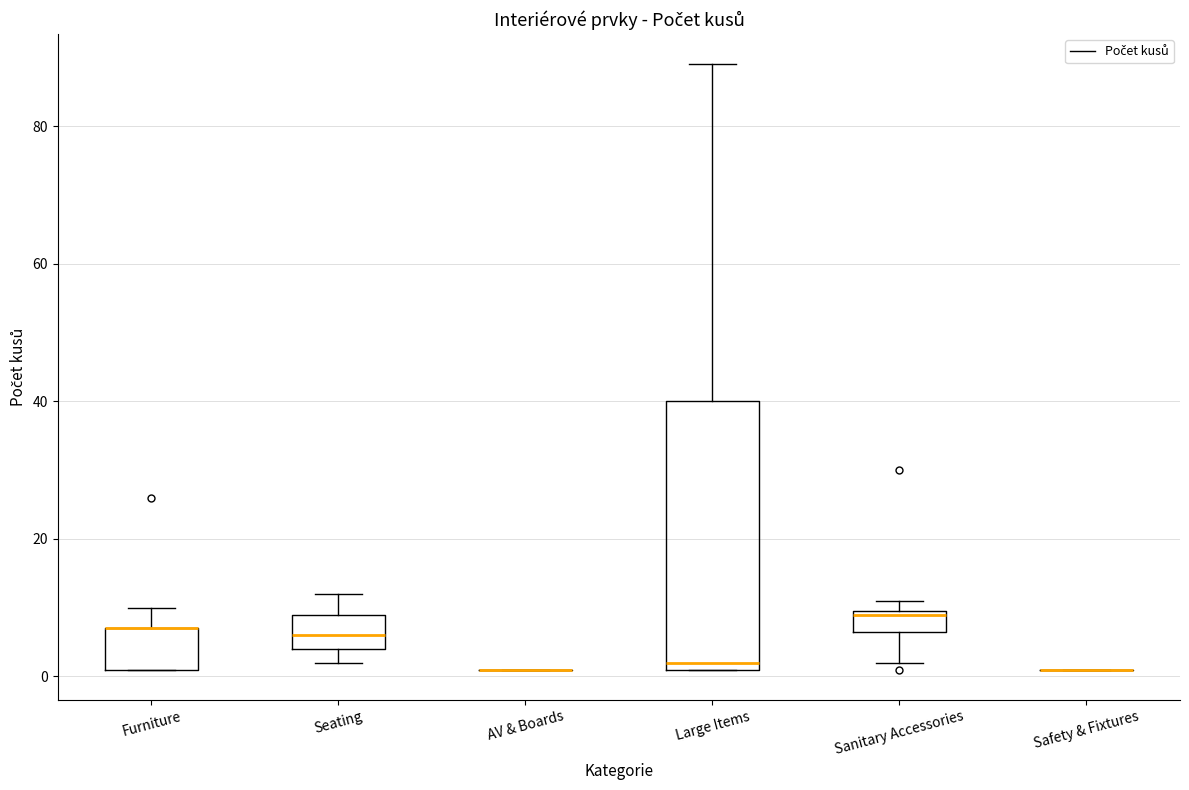

Reading left to right, transcribe this box plot: for each box, give where its median line is, the range the box spans, and where its two whiskers end, as read against the y-axis. The values are not printed on the chart, so give them approximately, as read against the axis.

Furniture: median 8 (drawn on the box's upper edge), box 2 to 8, whiskers 2 to 10
Seating: median 6, box 4 to 10, whiskers 2 to 12
AV & Boards: box collapsed to a line at 2, whiskers 2 to 2
Large Items: median 2 (just above the box's lower edge), box 2 to 40, whiskers 2 to 90
Sanitary Accessories: median 10, box 6 to 10, whiskers 2 to 12
Safety & Fixtures: box collapsed to a line at 2, whiskers 2 to 2